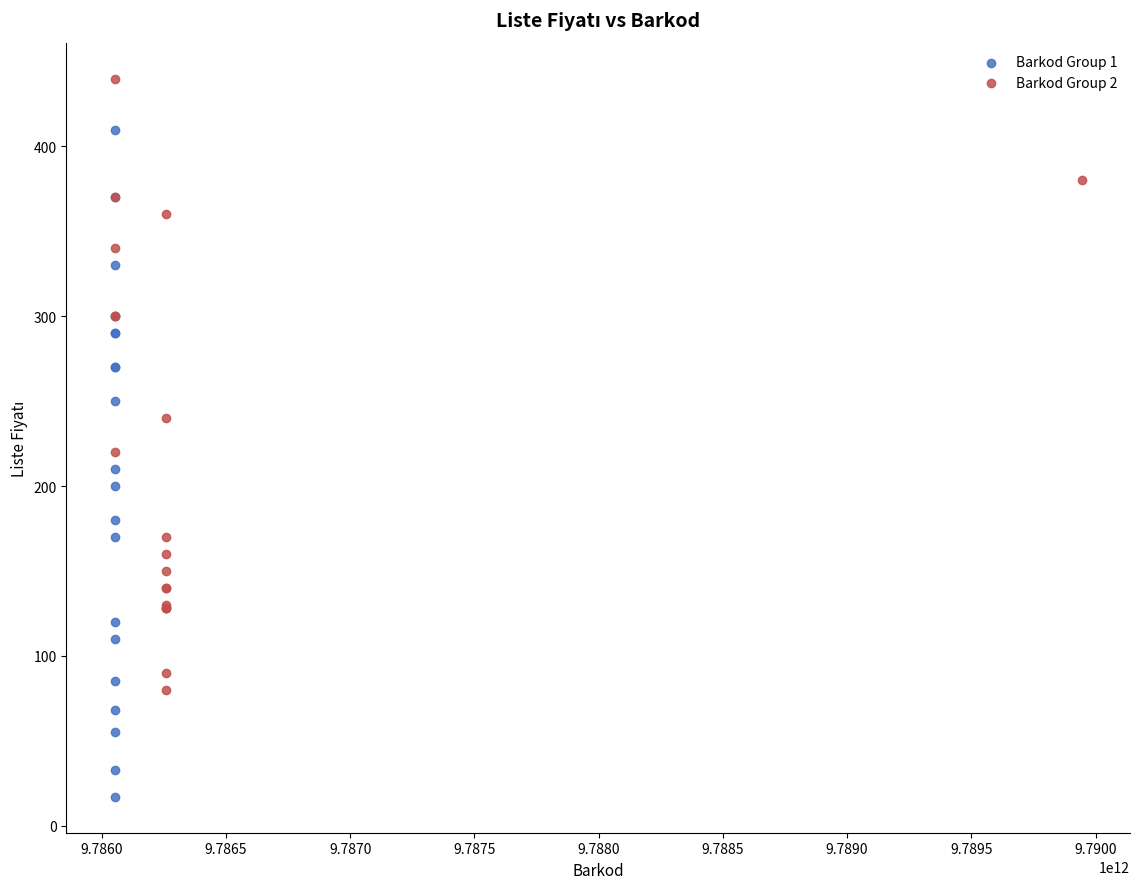

Which series reaches the maximum Y coordinate?

Barkod Group 2